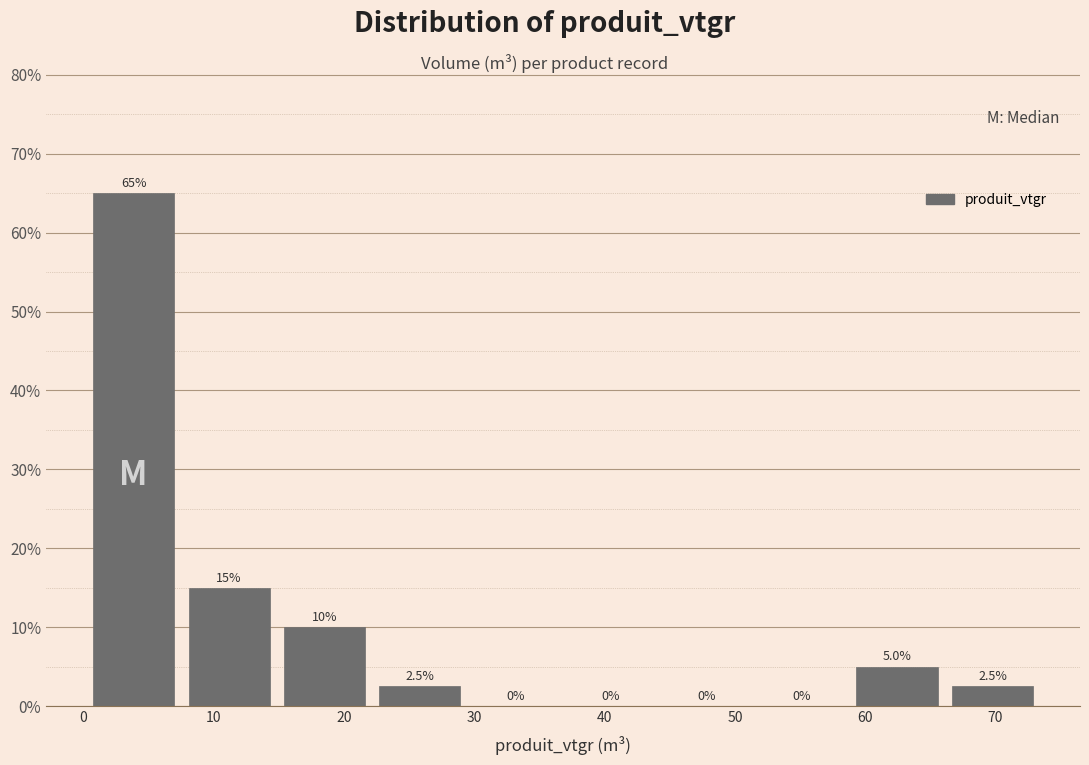

Reading left to right, list every bar in this chart as the range it spans on the x-axis followed by its height. The bar edges are not printed on the chart, so give them approximately, as read against the axis.

0 to 8: 65.0
8 to 15: 15.0
15 to 22: 10.0
22 to 29: 2.5
29 to 37: 0.0
37 to 44: 0.0
44 to 51: 0.0
51 to 59: 0.0
59 to 66: 5.0
66 to 73: 2.5